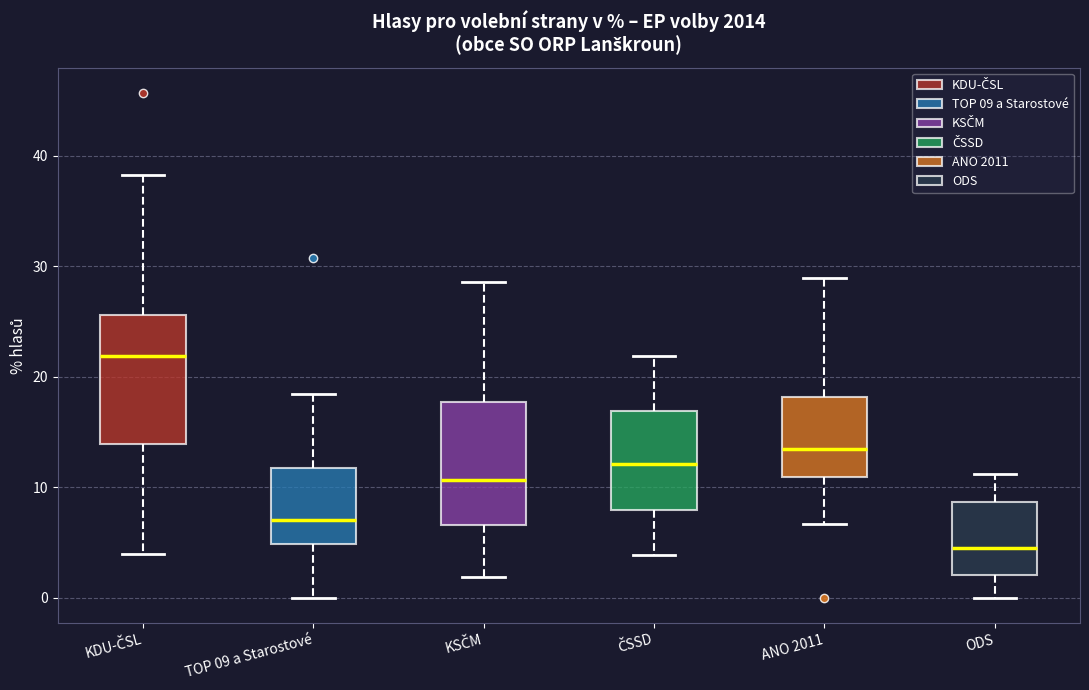

Reading left to right, read every box against the y-axis: the position of its median line, the range the box covers, and the ends of its whiskers. The values are not printed on the chart, so give them approximately, as read against the axis.

KDU-ČSL: median 22, box 14 to 26, whiskers 4 to 38
TOP 09 a Starostové: median 7, box 5 to 12, whiskers 0 to 18
KSČM: median 11, box 7 to 18, whiskers 2 to 29
ČSSD: median 12, box 8 to 17, whiskers 4 to 22
ANO 2011: median 13, box 11 to 18, whiskers 7 to 29
ODS: median 4, box 2 to 9, whiskers 0 to 11